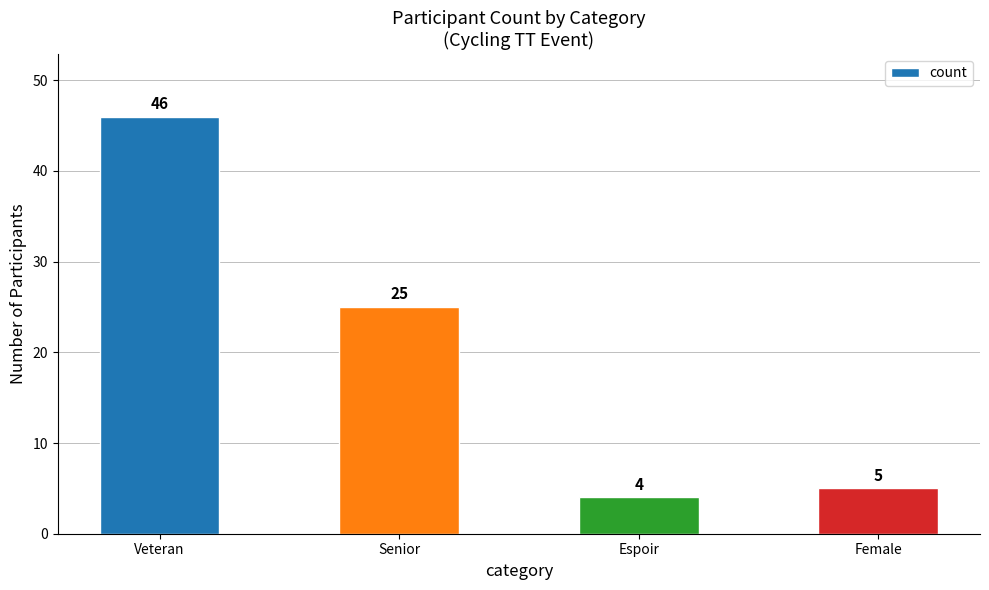

What is the change in value from Senior to Espoir?

-21